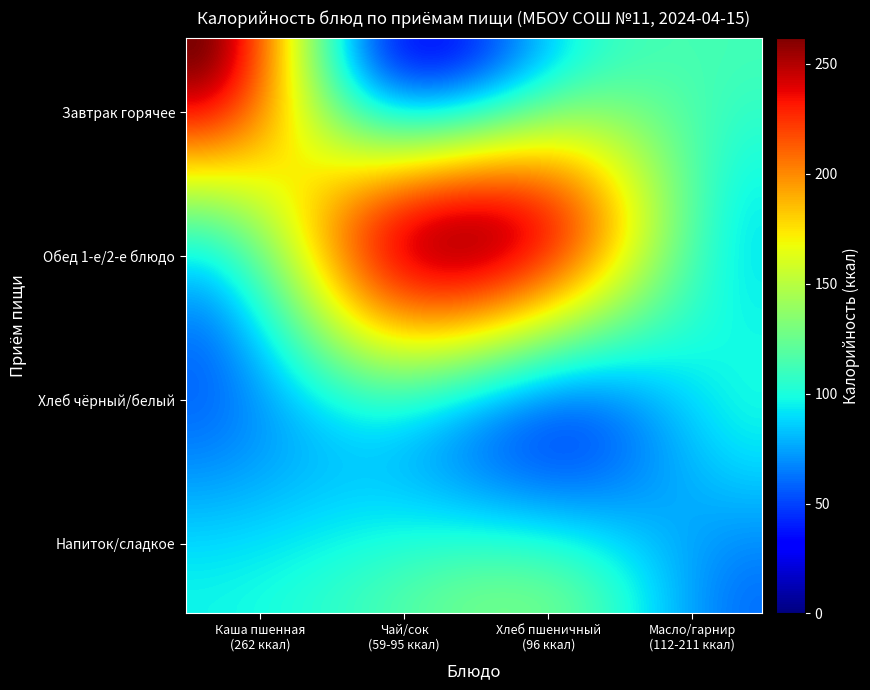

Reading right to left, extract all data points from this chart.

Каша молочная пшенная с маслом: 3=112	2=96	1=59	0=262
Суп картофельный с горохом: 3=95	2=211	1=220	0=118
Ржаной: 3=95	2=63	1=96	0=63
Пшеничный: 3=63	2=118	1=112	0=96